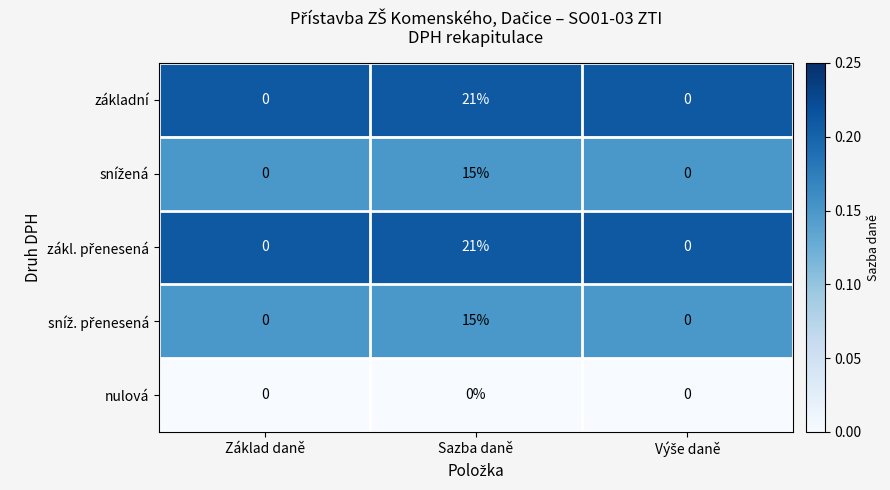

What is the average value of the základní series?

7